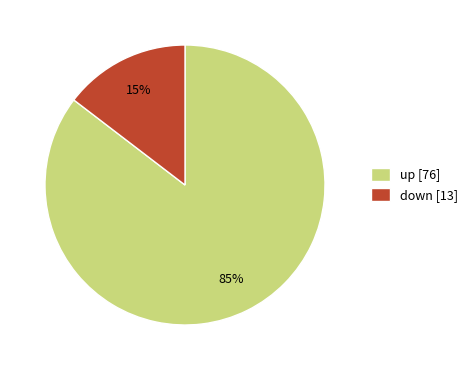

Count the number of slices in the pie.

2